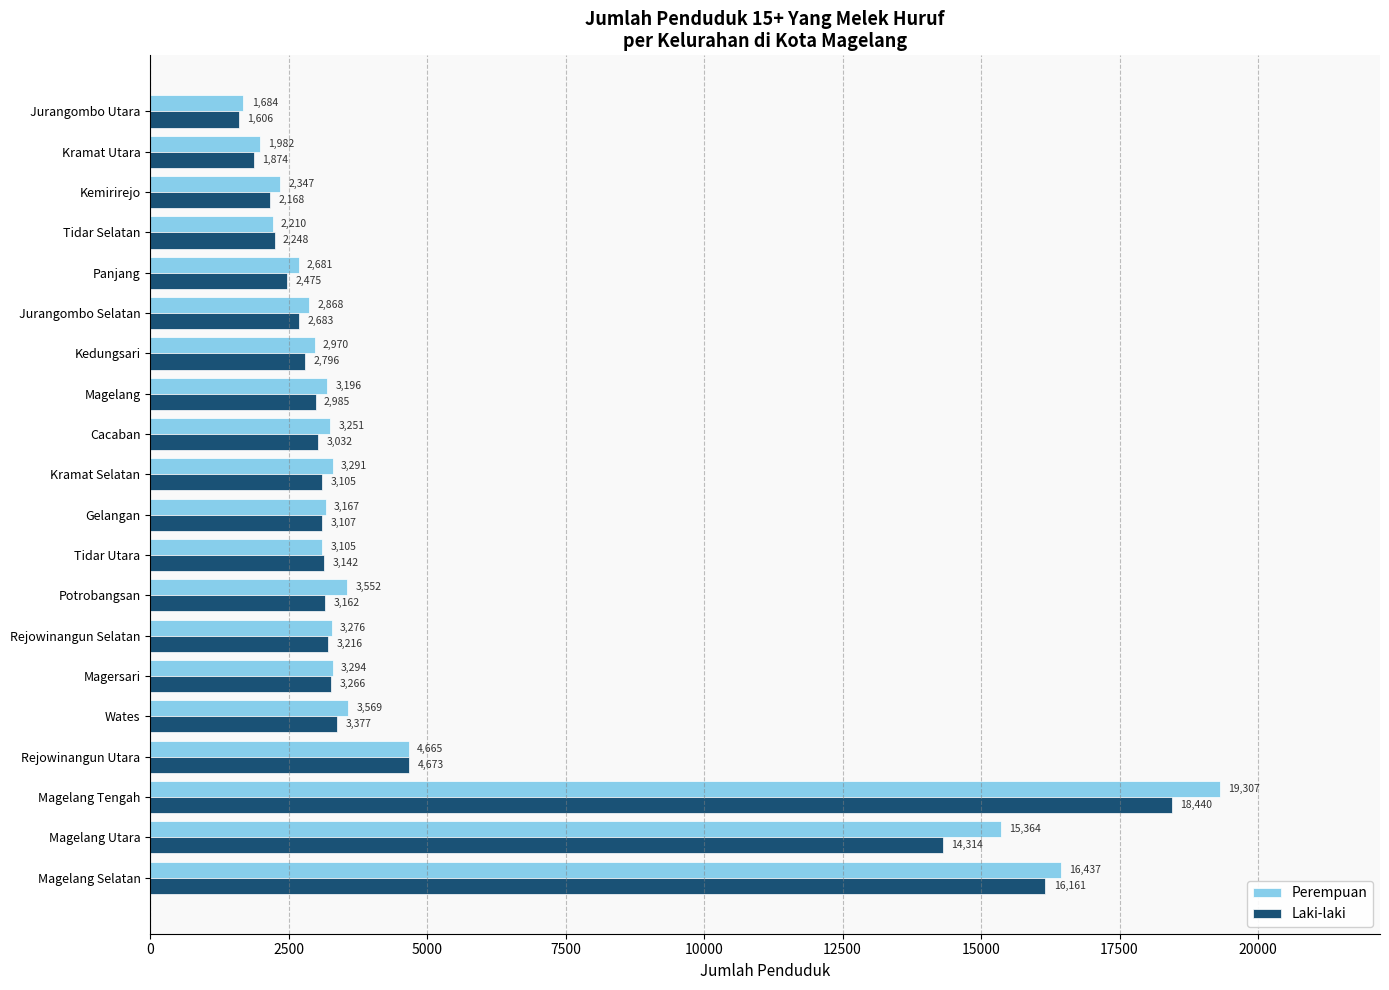

Which series has the widest spread of values?

Perempuan